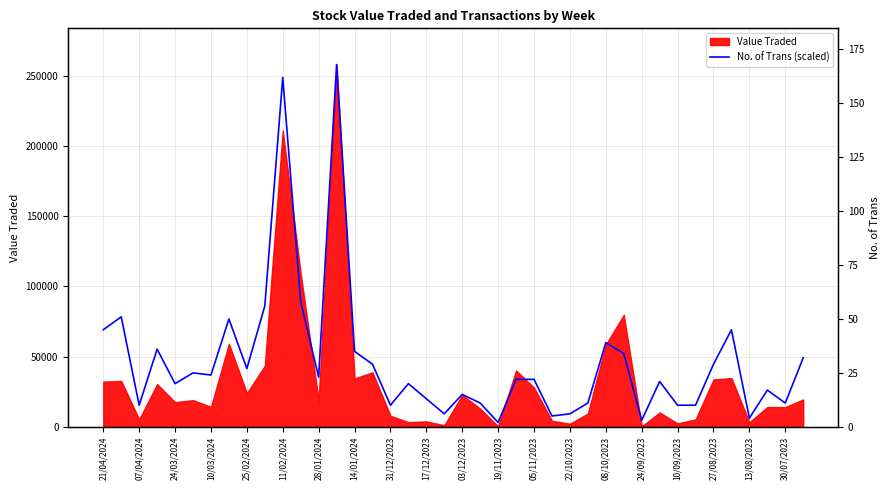

True or false: the data shows 18907.3 at 05/11/2023.

False